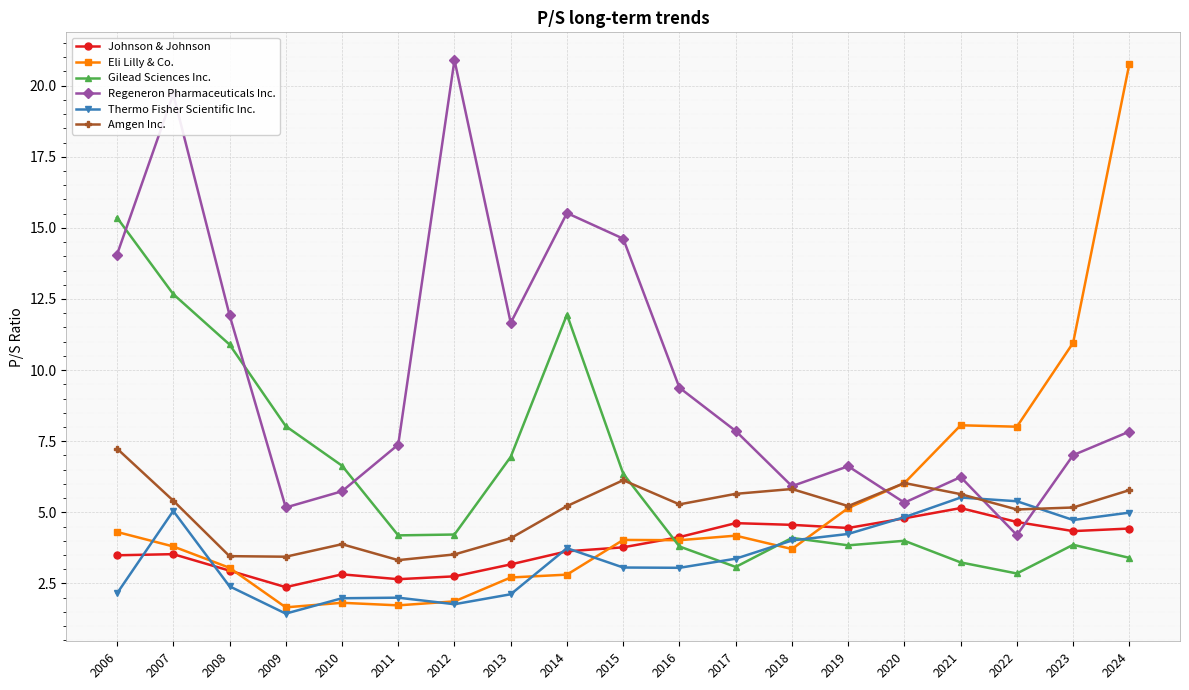

Count the number of categories in the chart.

19